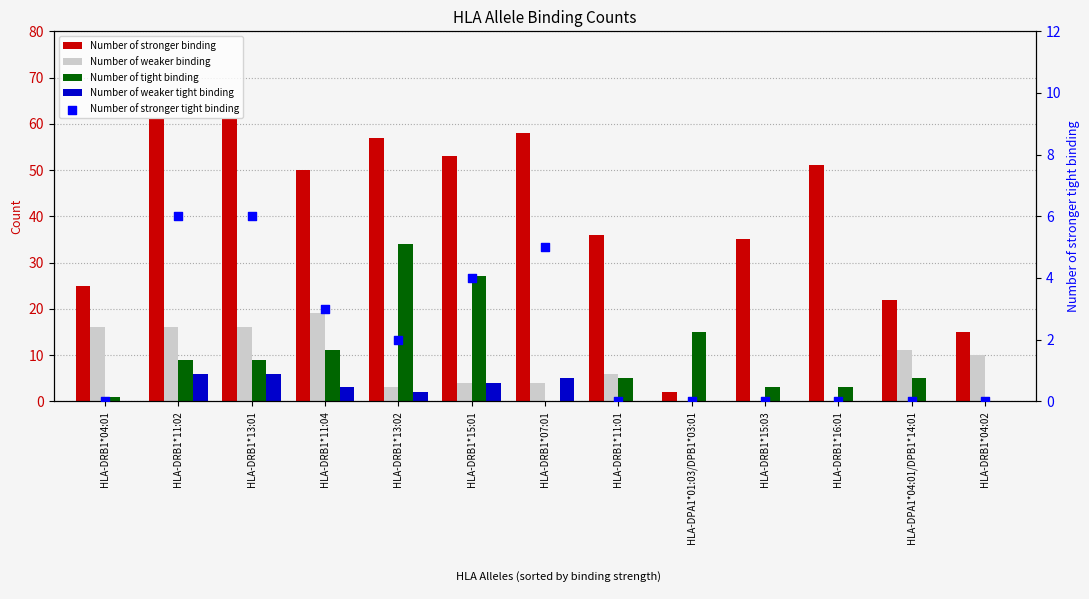

Which series has the largest total across all categories?

Number of stronger binding